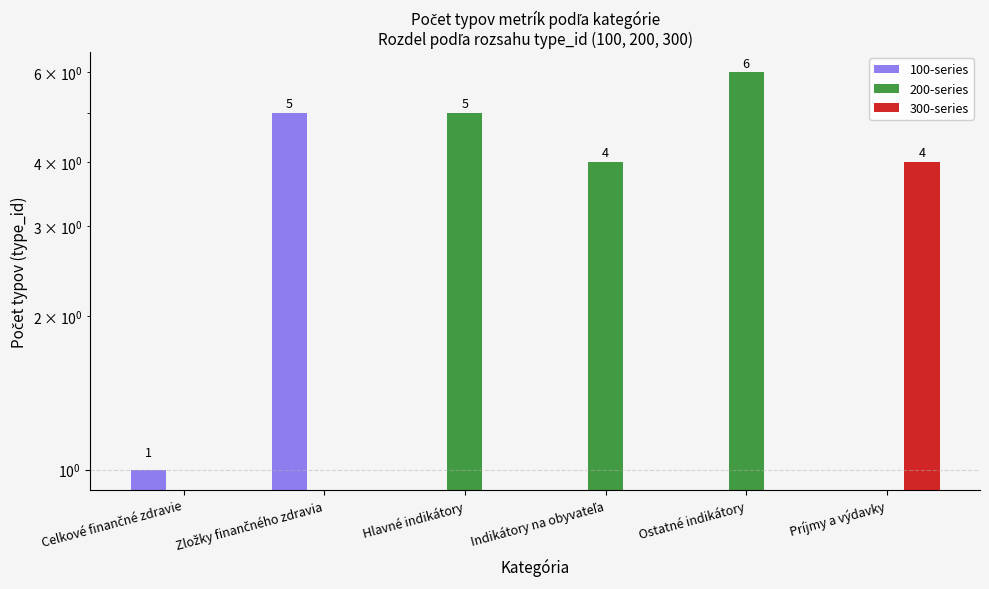

How many 200-series values are between 0 and 5?

5